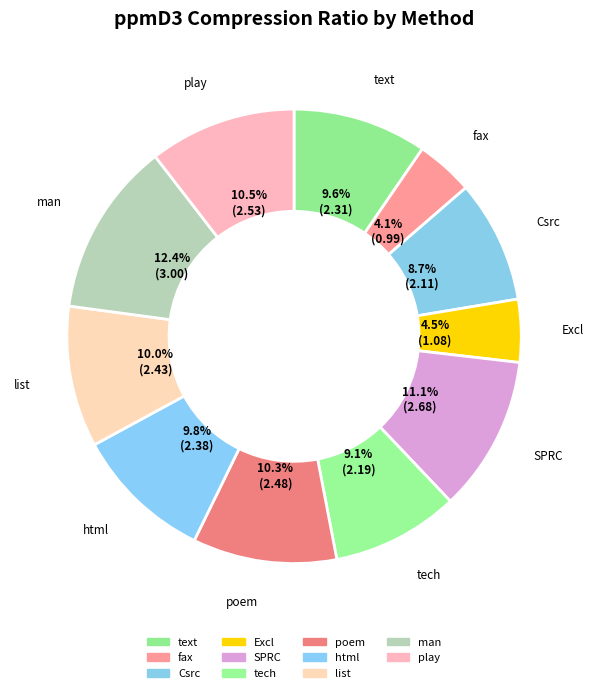

To the nearest percent, what is the difference between the man and Excl slice percentages?

8%